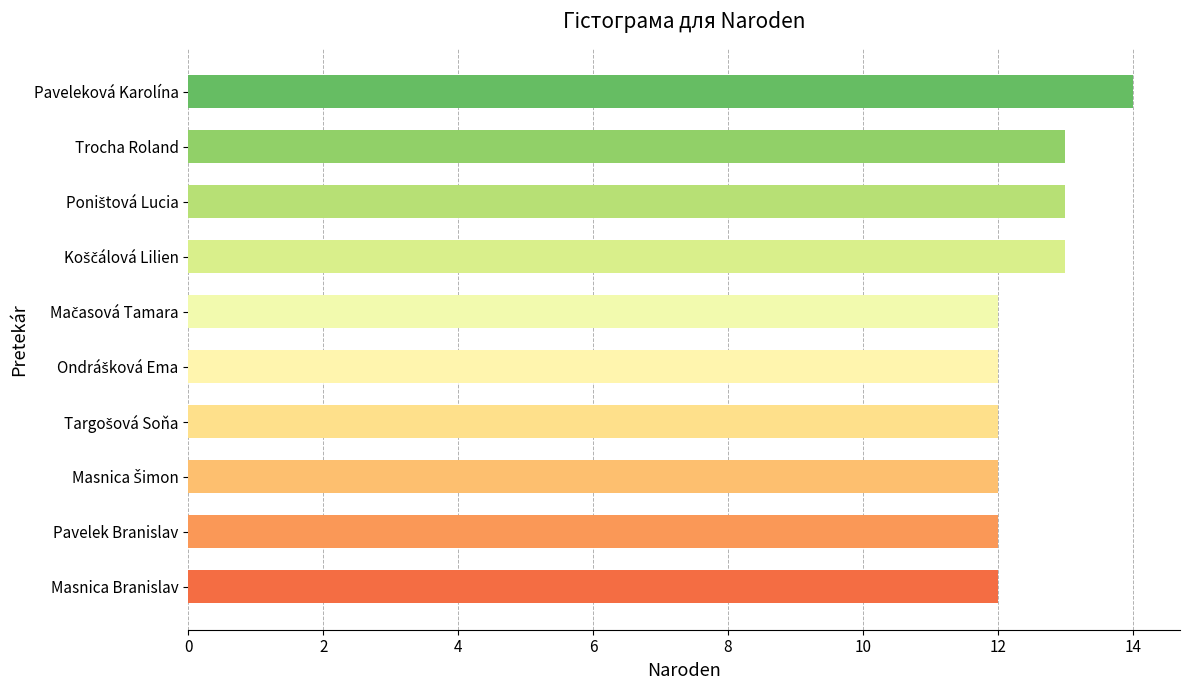

What is the sum of all values?

125